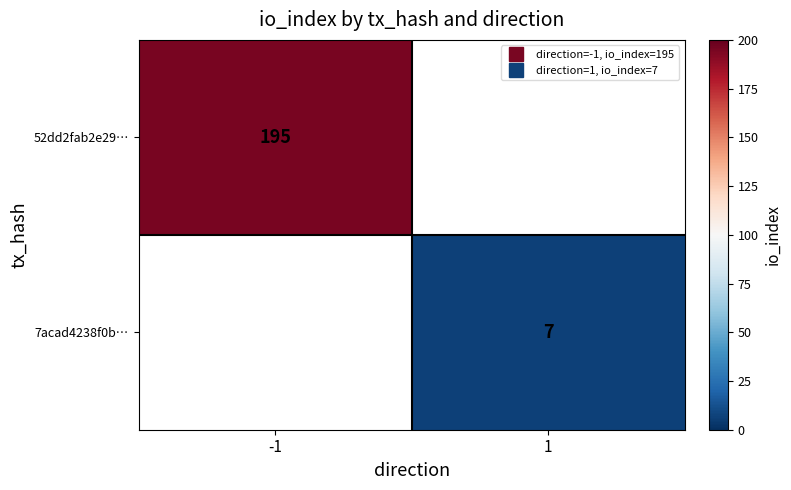

What is the smallest value displayed?

7.0